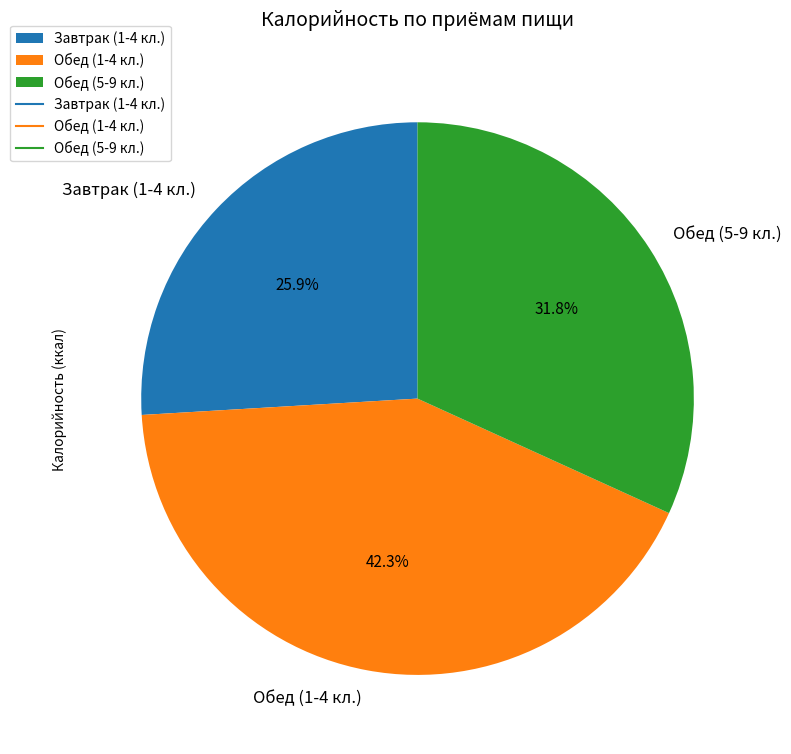

What is the smallest slice in the pie chart?

Завтрак (1-4 кл.)